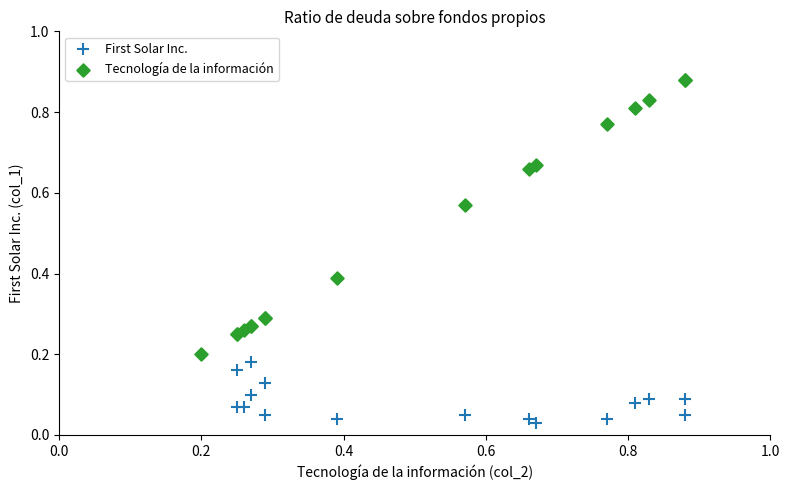

Which series contains the highest Y value?

Tecnología de la información